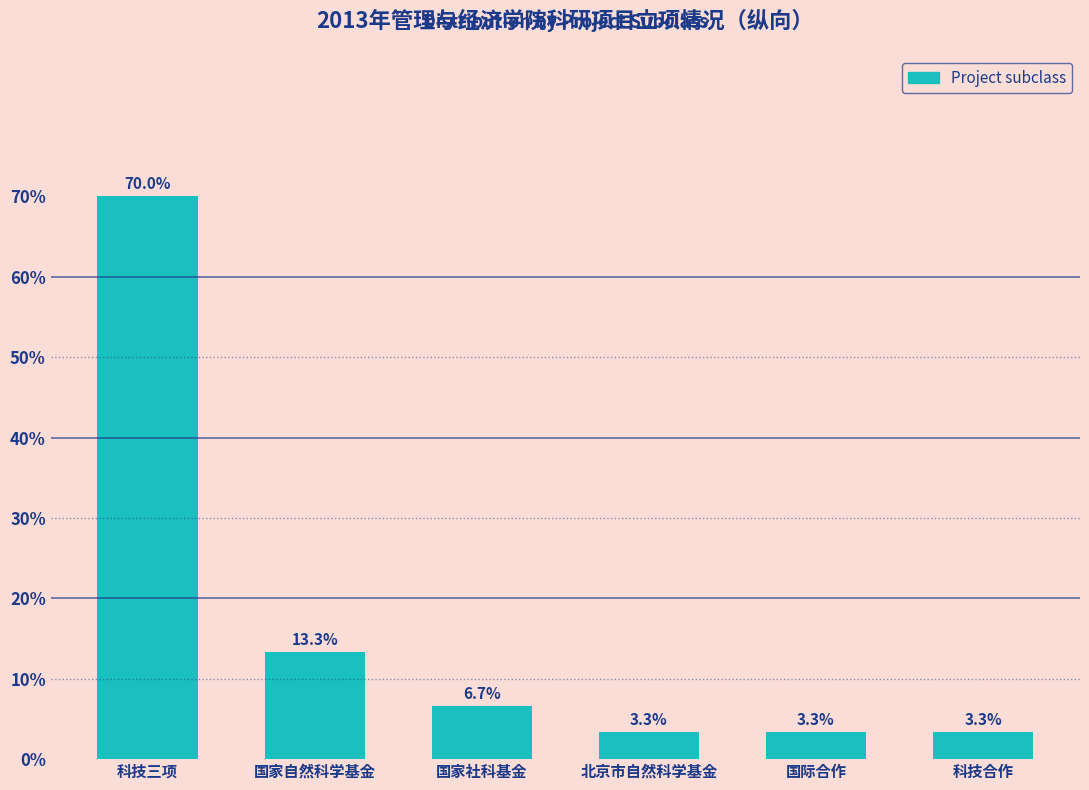

Reading right to left, list all the values displayed in this chart.

科技合作=3.3	国际合作=3.3	北京市自然科学基金=3.3	国家社科基金=6.7	国家自然科学基金=13.3	科技三项=70.0